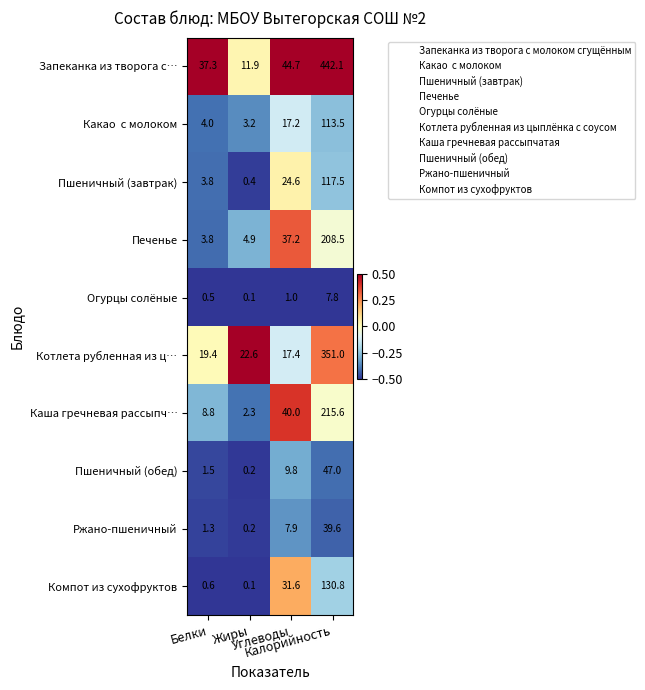

Which series has the widest spread of values?

Запеканка из творога с…